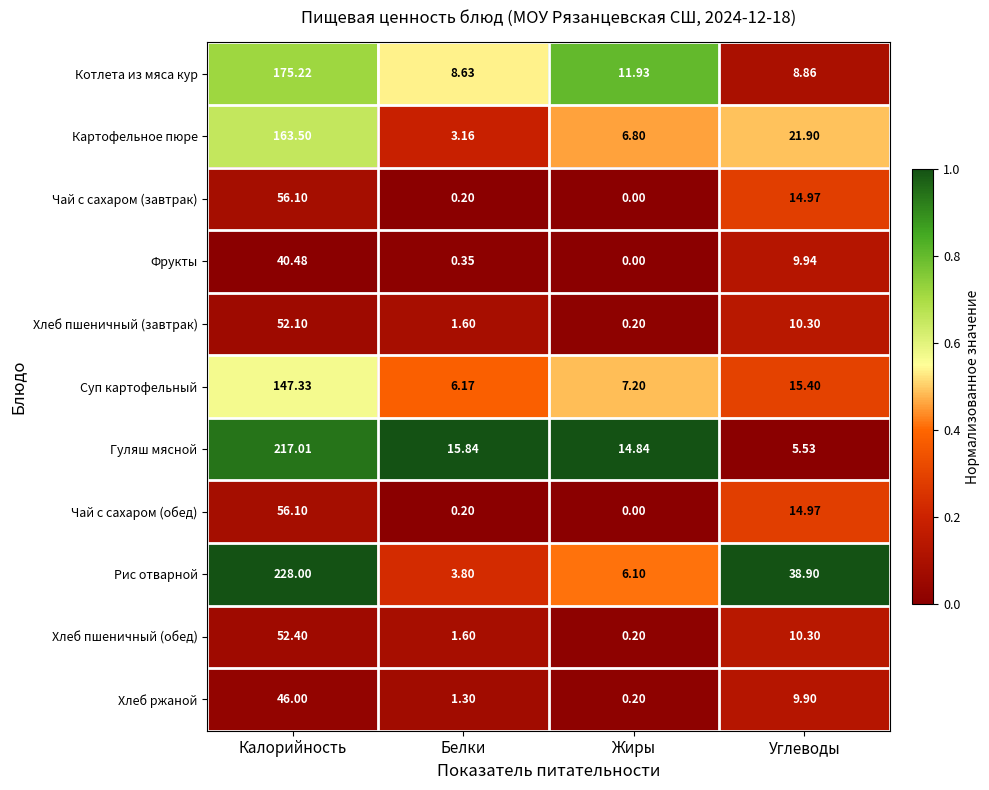

Count the number of data series in this chart.

11